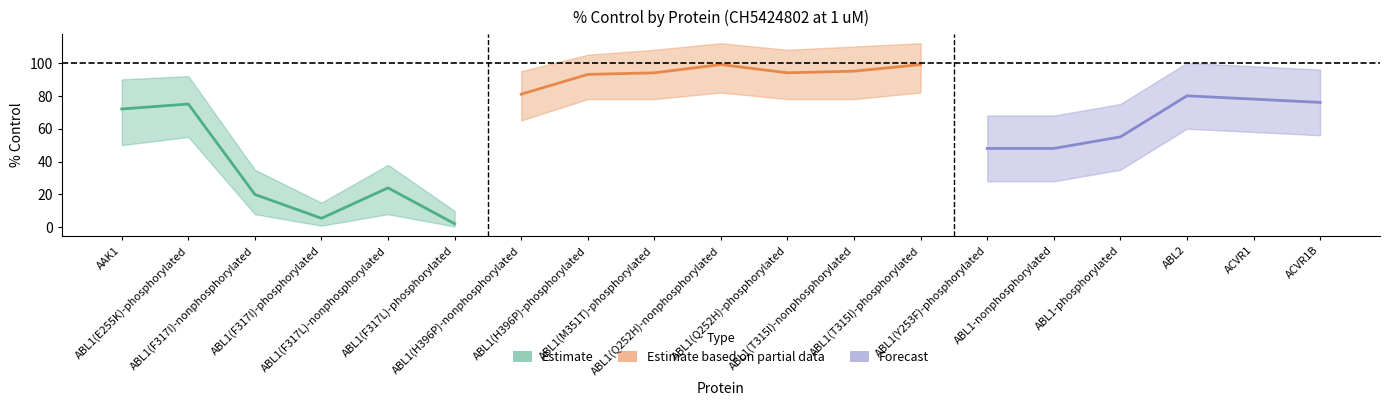

What are all the series names shown in the legend?

Estimate, Estimate based on partial data, Forecast